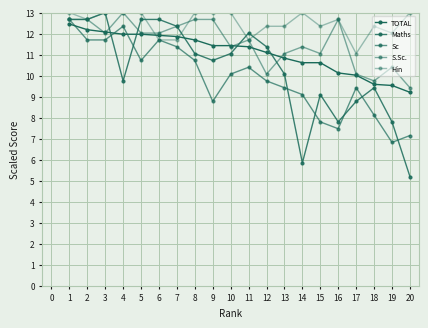

Does the chart have visible grid lines?

Yes